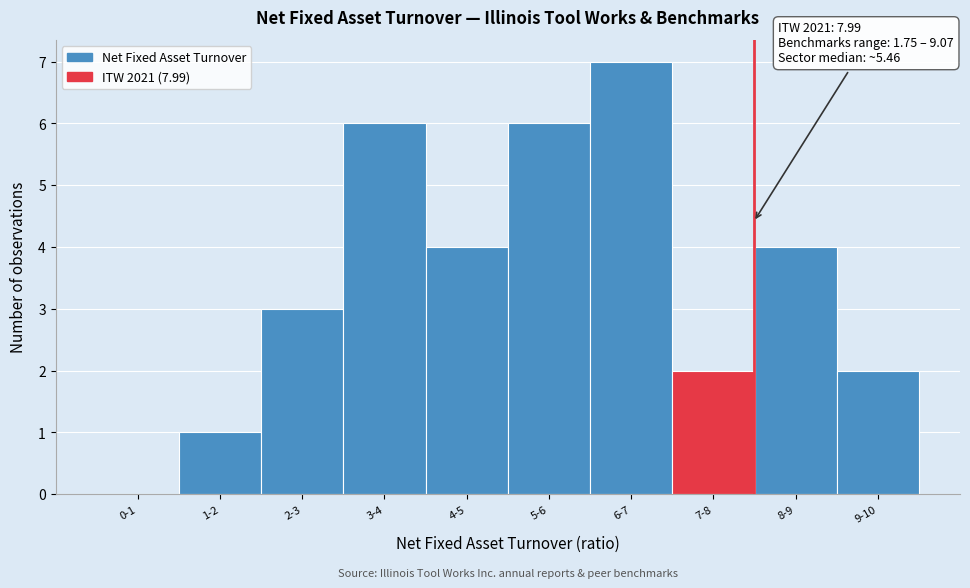

Reading right to left, what are all the values shown in this chart?

9-10=2	8-9=4	7-8=2	6-7=7	5-6=6	4-5=4	3-4=6	2-3=3	1-2=1	0-1=0